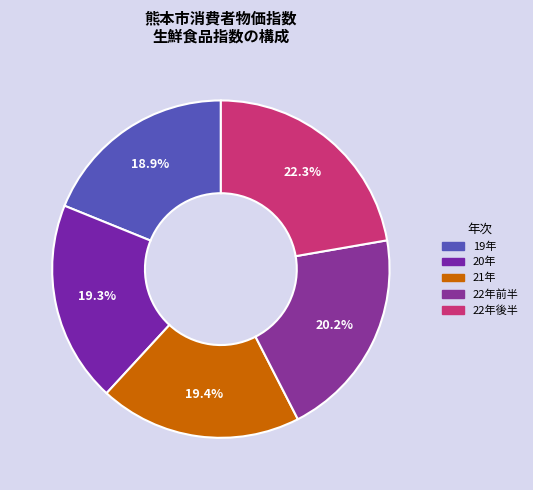

Does any single category account for the majority?

No